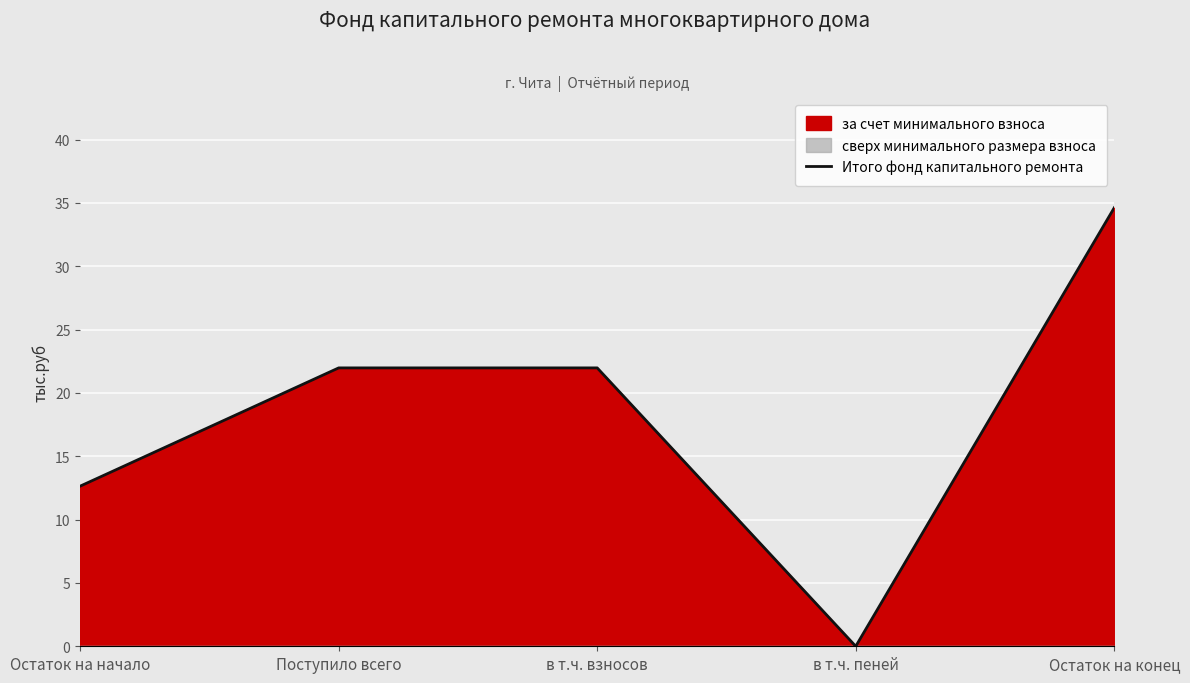

How many lines are shown in the chart?

1